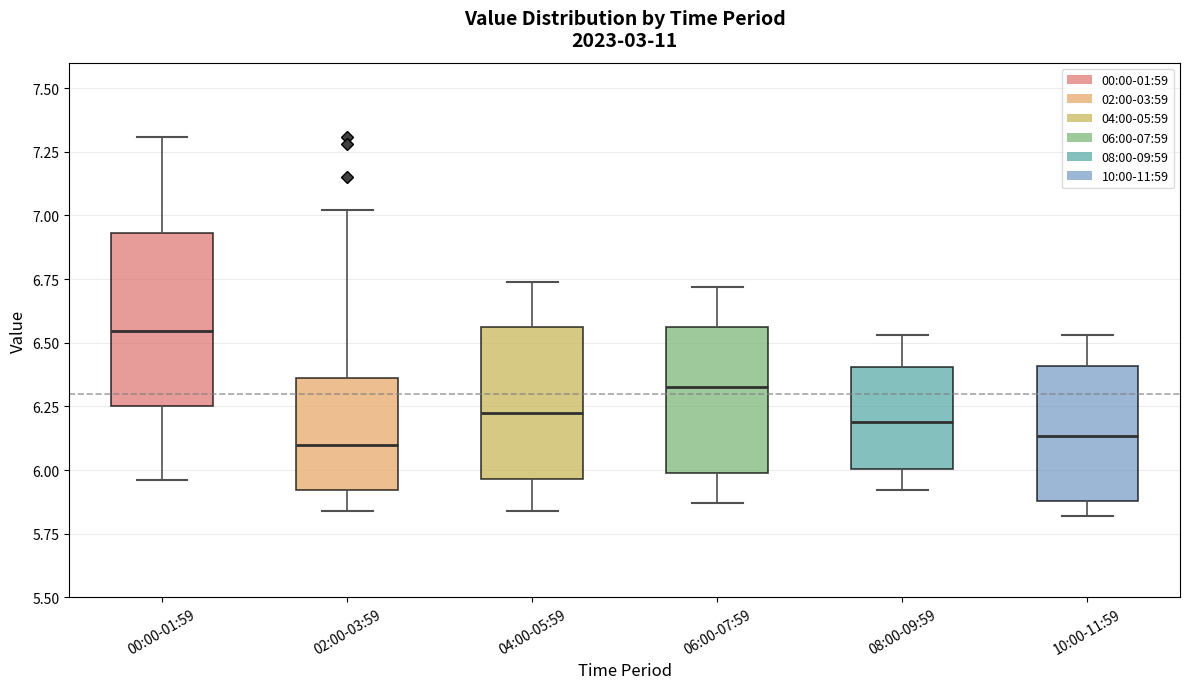

Reading left to right, transcribe this box plot: for each box, give where its median line is, the range the box spans, and where its two whiskers end, as read against the y-axis. The values are not printed on the chart, so give them approximately, as read against the axis.

00:00-01:59: median 6.55, box 6.25 to 6.95, whiskers 5.95 to 7.30
02:00-03:59: median 6.10, box 5.90 to 6.35, whiskers 5.85 to 7.00
04:00-05:59: median 6.25, box 5.95 to 6.55, whiskers 5.85 to 6.75
06:00-07:59: median 6.35, box 6.00 to 6.55, whiskers 5.85 to 6.70
08:00-09:59: median 6.20, box 6.00 to 6.40, whiskers 5.90 to 6.55
10:00-11:59: median 6.15, box 5.90 to 6.40, whiskers 5.80 to 6.55